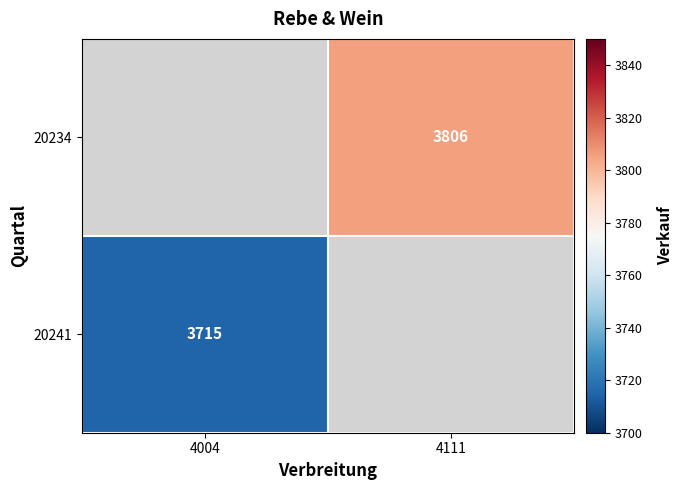

The value of 20241 at 4004 is 5334. True or false?

False